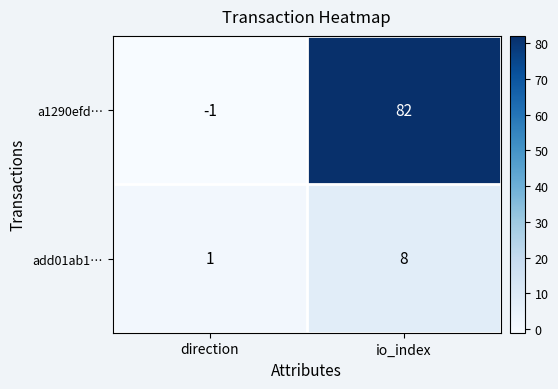

At io_index, list the series in order from largest to smallest.

a1290efd…, add01ab1…